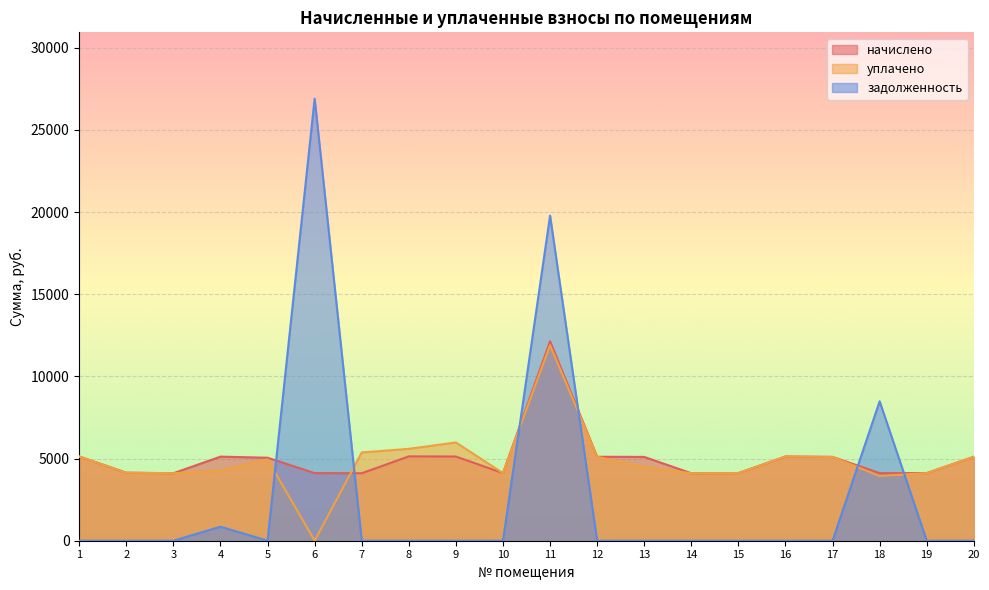

Between 8 and 6, which is larger?

8